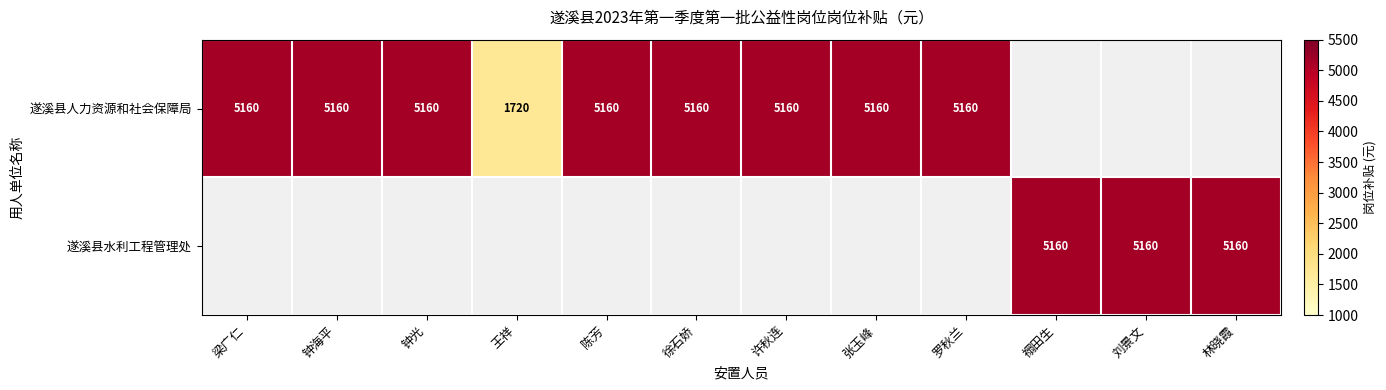

The value of 遂溪县水利工程管理处 at 林晓霞 is 1039.3. True or false?

False